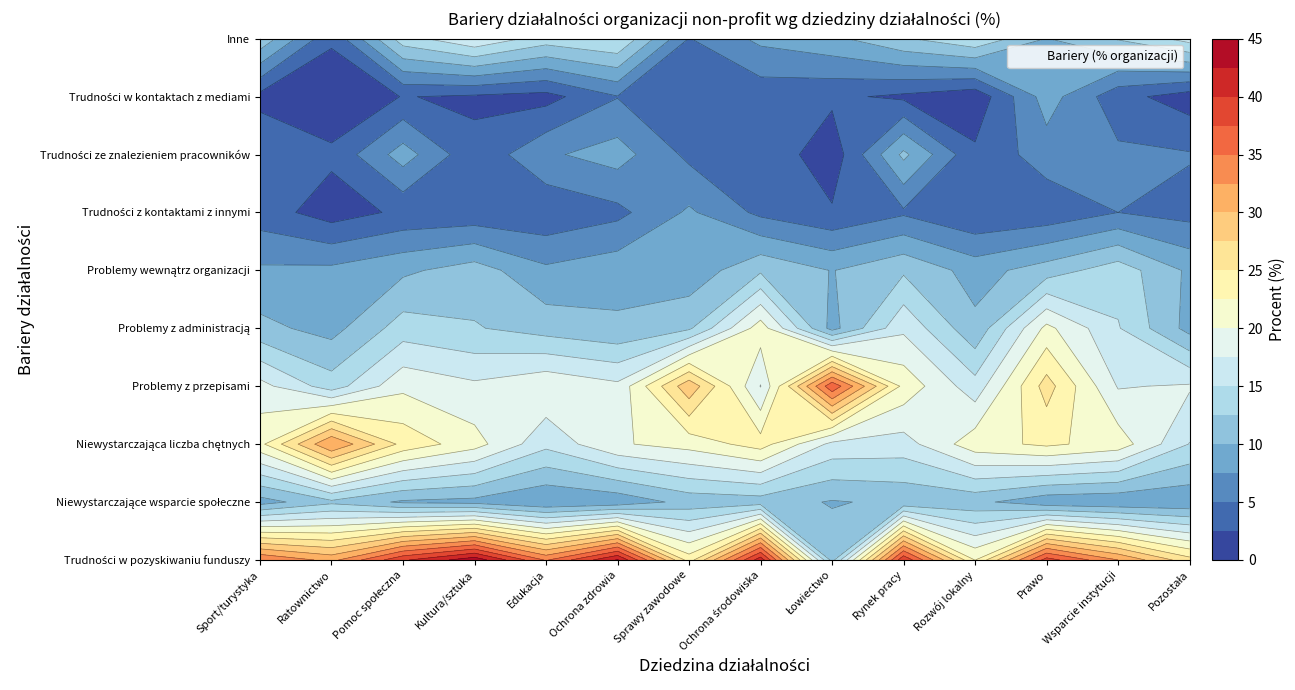

At which label does Trudności ze znalezieniem pracowników reach its peak?

Rynek pracy